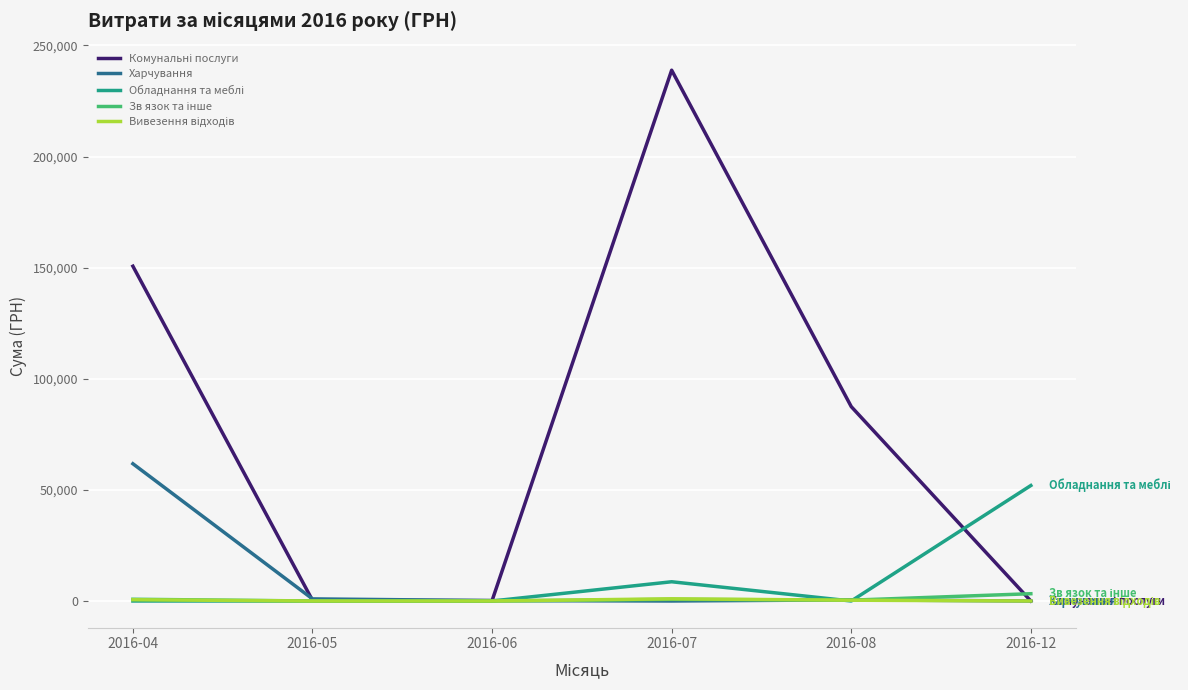

What is the maximum value shown in the chart?

238869.1